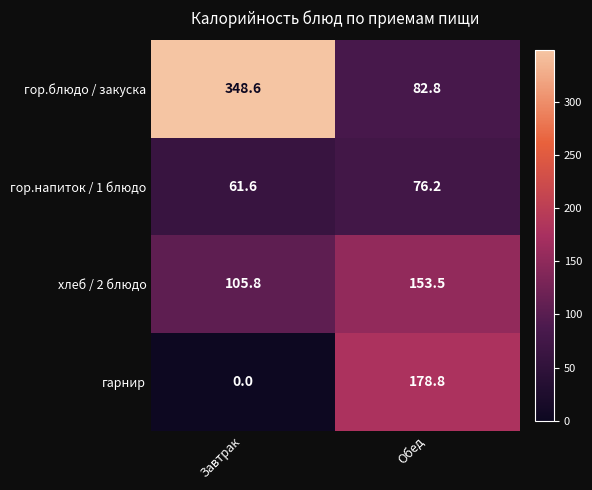

Which series has the largest range (max minus min)?

гор.блюдо / закуска